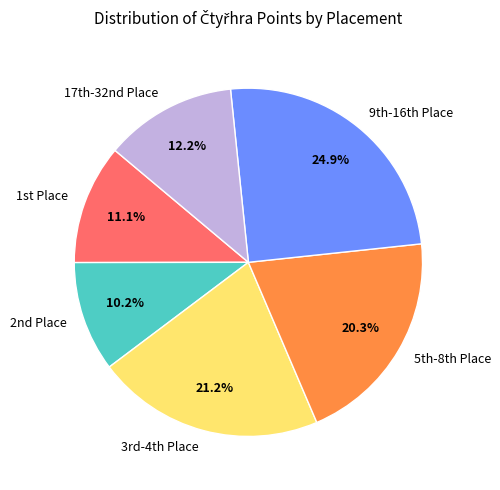

Rank the categories by value from highest to lowest.

9th-16th Place, 3rd-4th Place, 5th-8th Place, 17th-32nd Place, 1st Place, 2nd Place